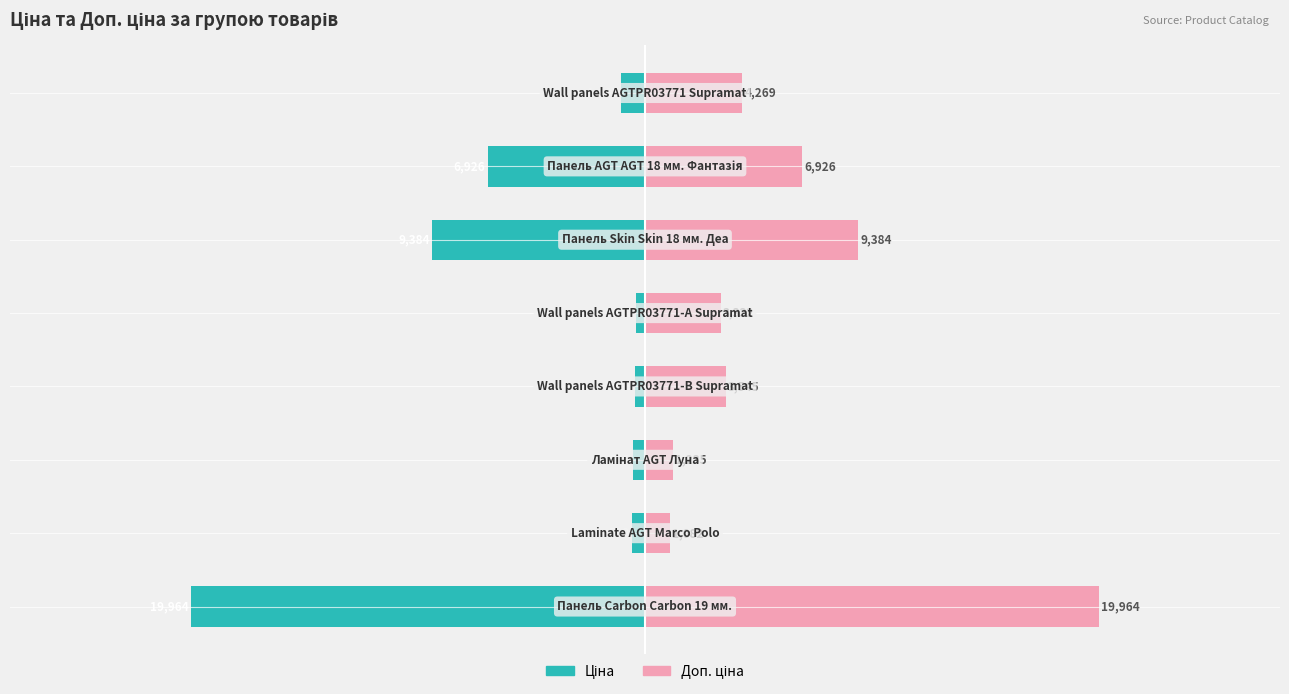

At how many categories does at least one series exceed 9643?

1